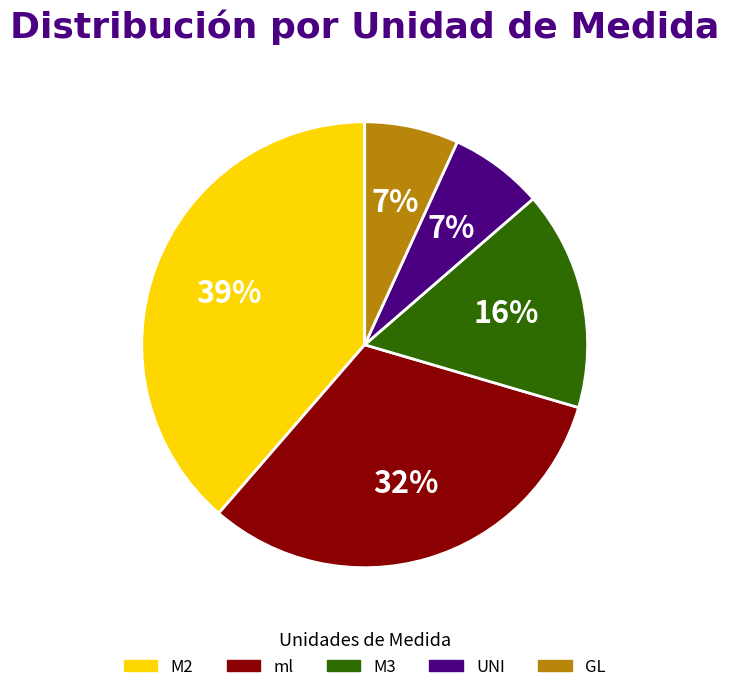

How many segments does this pie chart have?

5